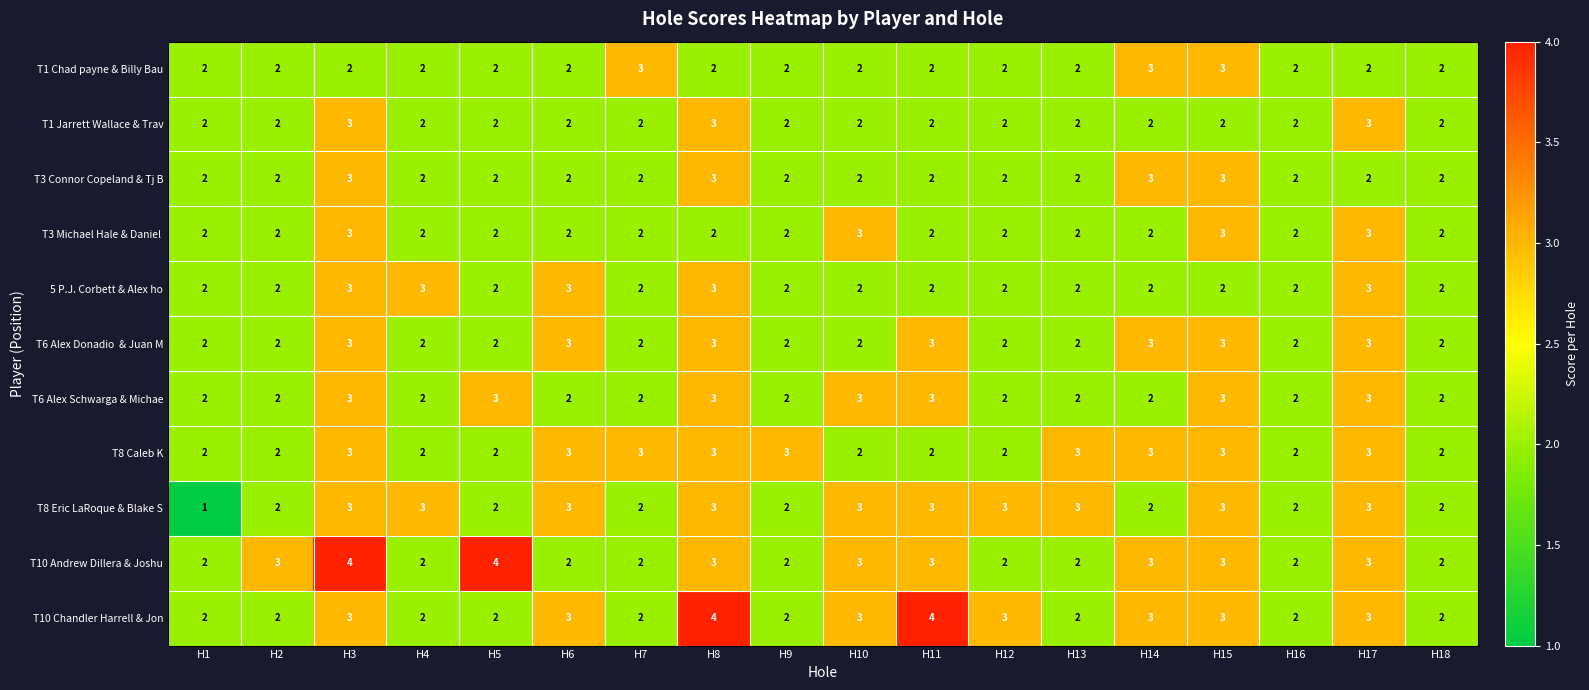

How many data points does each series have?

18